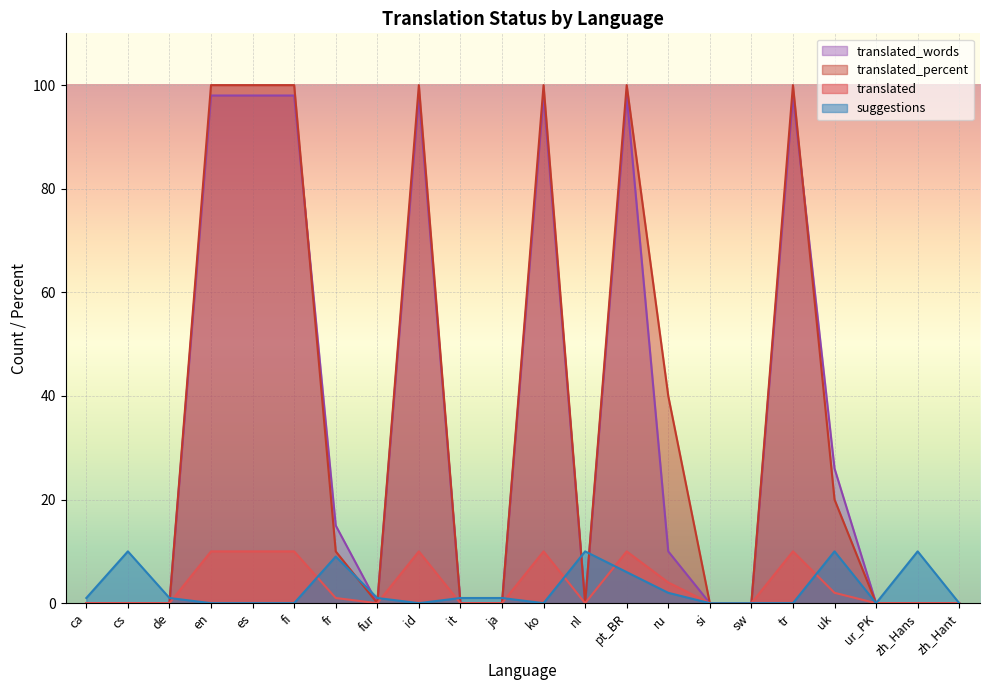

Is it true that suggestions equals 10 at nl?

True